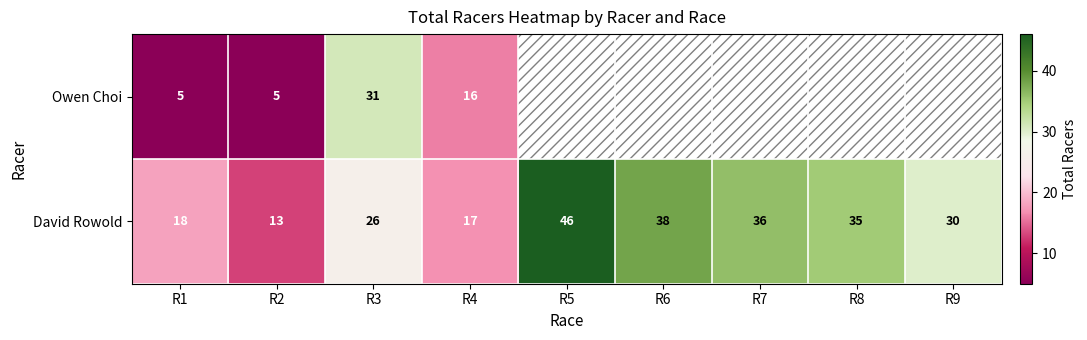

Which category has the highest value across all series?

R5